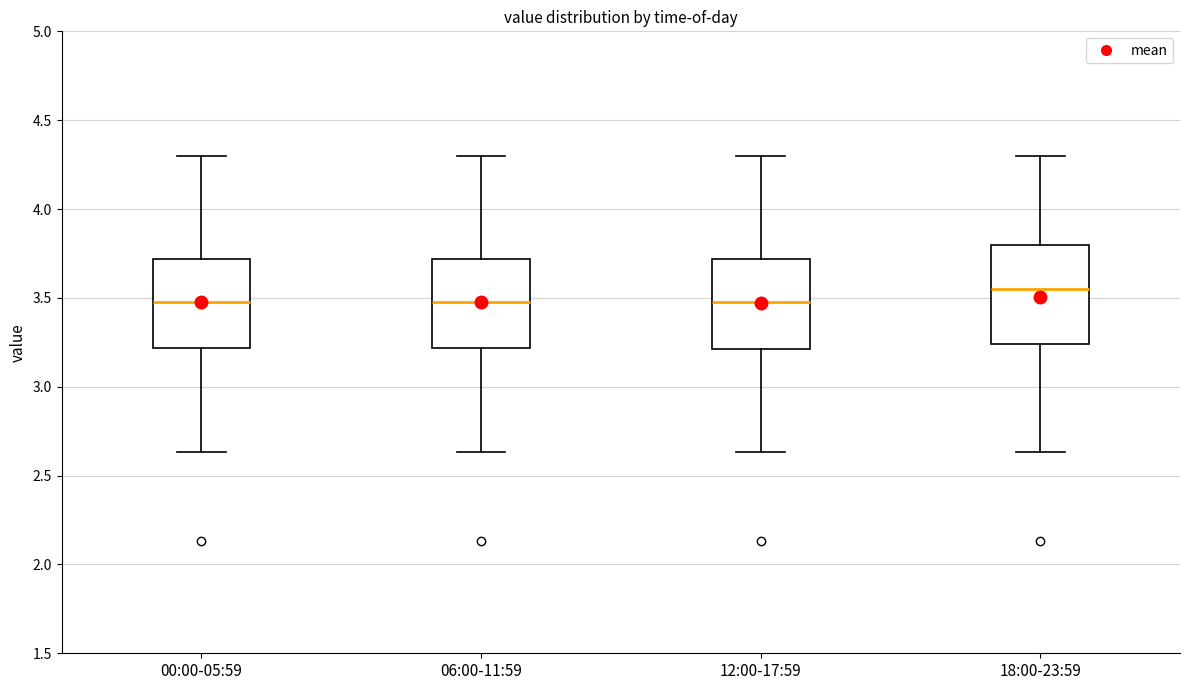

Reading left to right, transcribe this box plot: for each box, give where its median line is, the range the box spans, and where its two whiskers end, as read against the y-axis. The values are not printed on the chart, so give them approximately, as read against the axis.

00:00-05:59: median 3.50, box 3.20 to 3.70, whiskers 2.65 to 4.30
06:00-11:59: median 3.50, box 3.20 to 3.70, whiskers 2.65 to 4.30
12:00-17:59: median 3.50, box 3.20 to 3.70, whiskers 2.65 to 4.30
18:00-23:59: median 3.55, box 3.25 to 3.80, whiskers 2.65 to 4.30